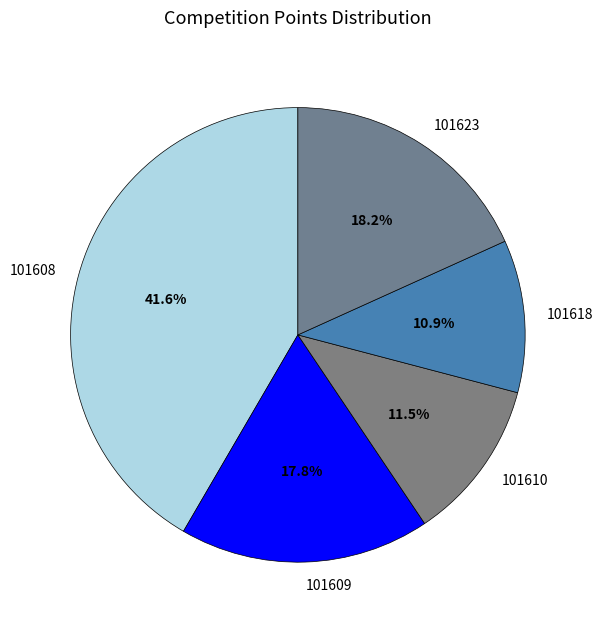

What percentage is the 101609 slice, to the nearest percent?

18%